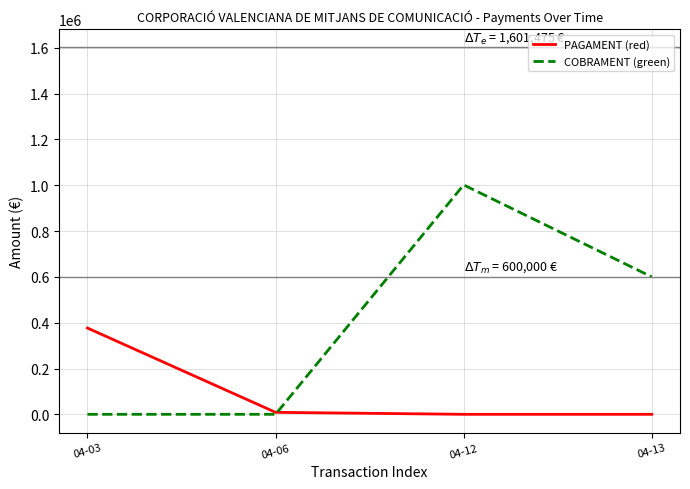

Between 04-12 and 04-13, which series saw the biggest shift?

COBRAMENT (green)